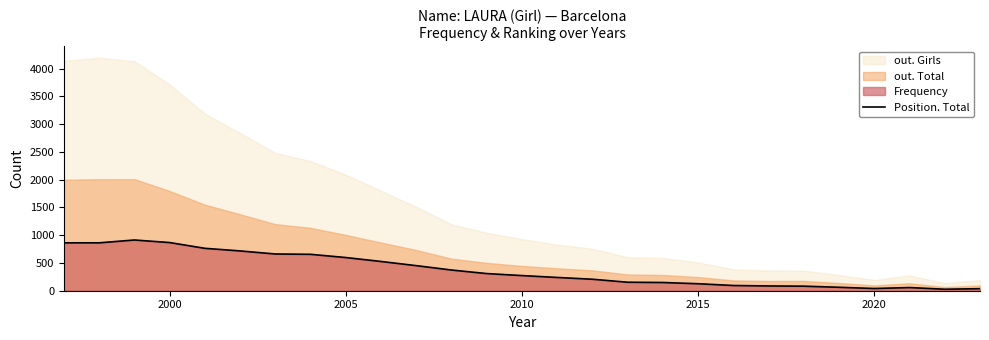

Reading left to right, what are all the values shown in this chart?

863	863	914	868	764	717	662	656	598	527	452	373	309	273	239	207	153	148	126	94	86	82	62	40	57	27	37